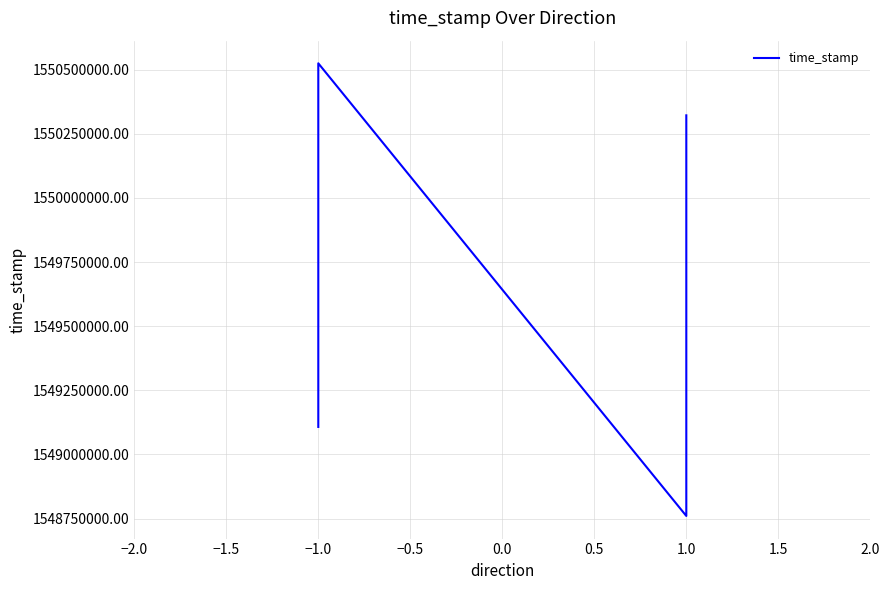

What is the smallest value displayed?

1548760048